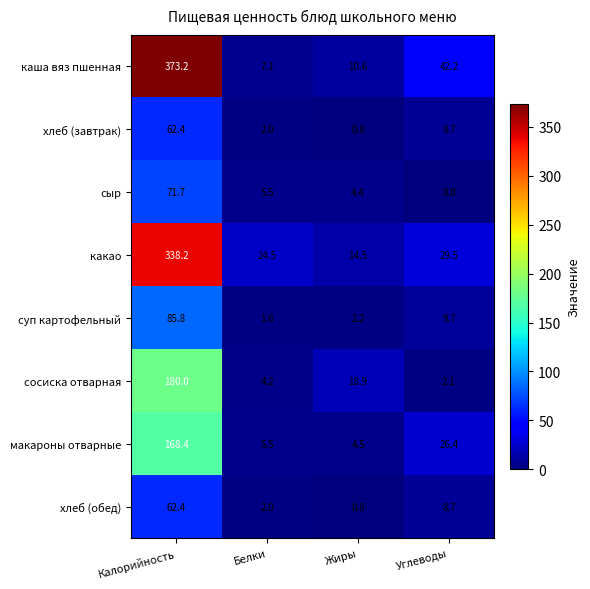

The хлеб (завтрак) series shows 8.7 at Углеводы. True or false?

True